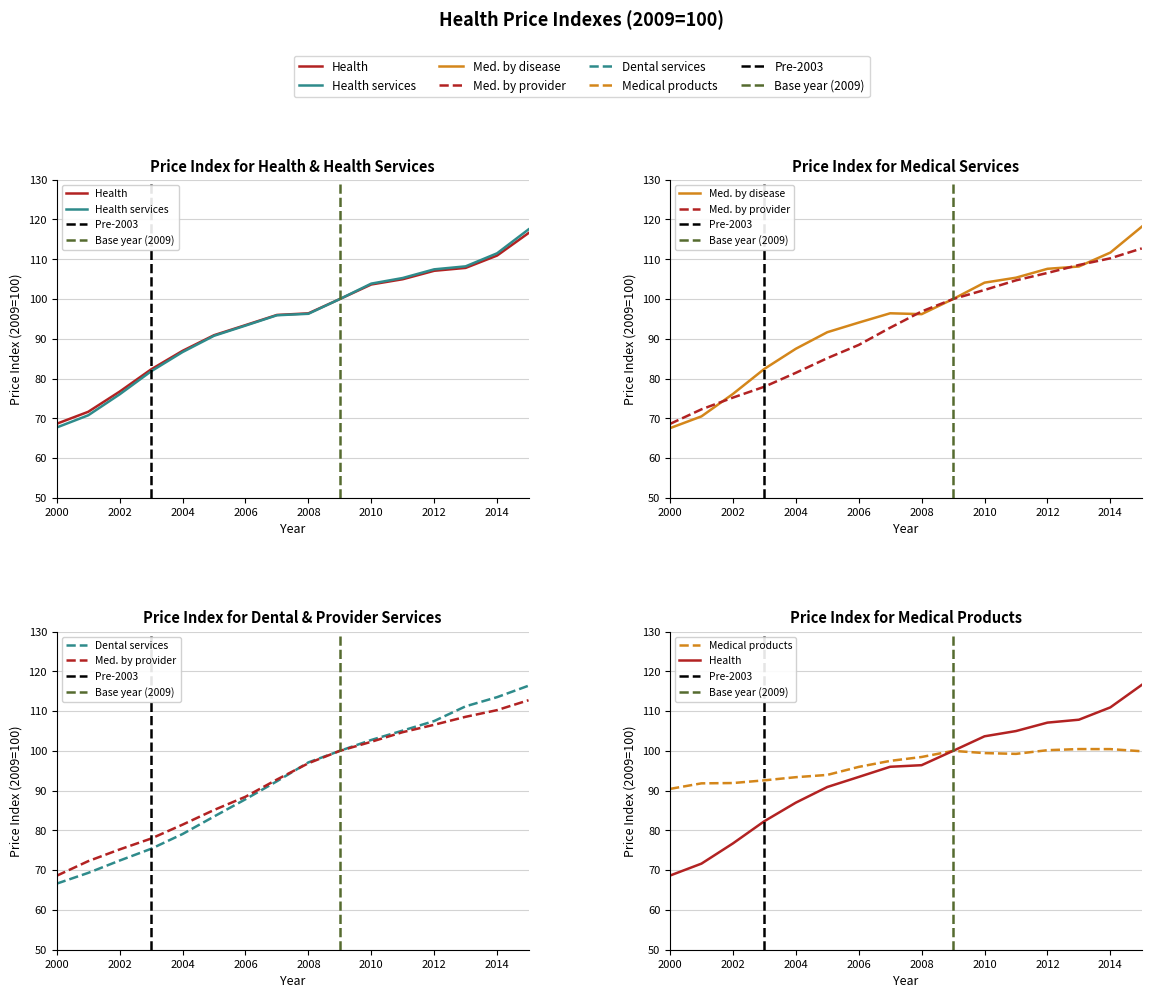

At 2000, list the series in order from smallest to largest.

Dental services, Medical services by disease, Health services, Medical services by provider, Health, Medical products